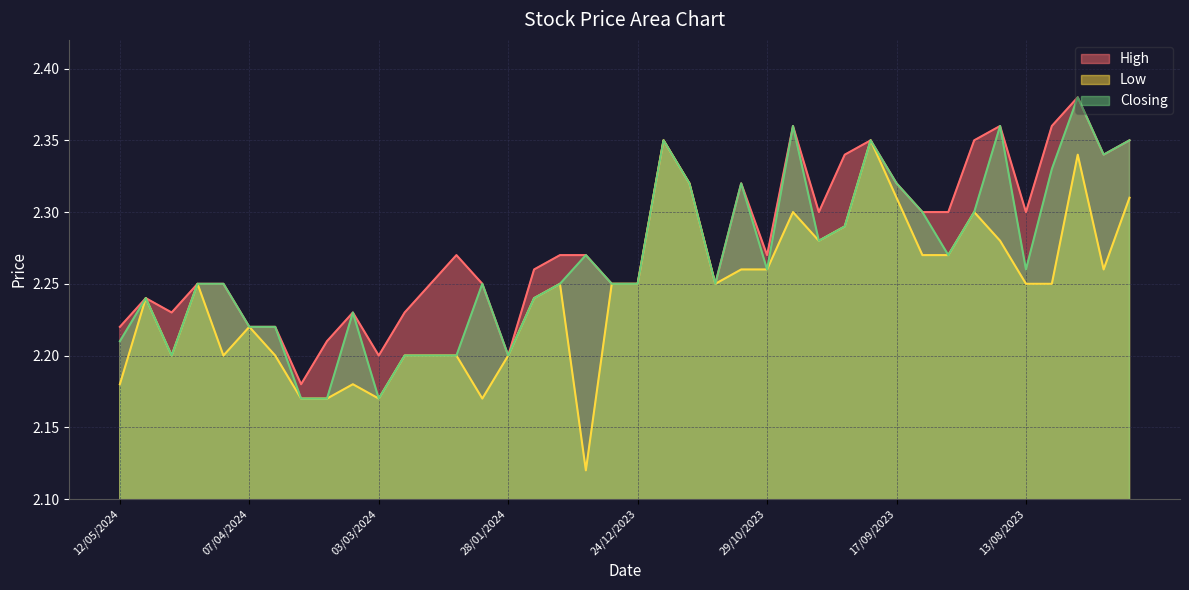

Which has a higher value, 07/04/2024 or 26/11/2023?

26/11/2023